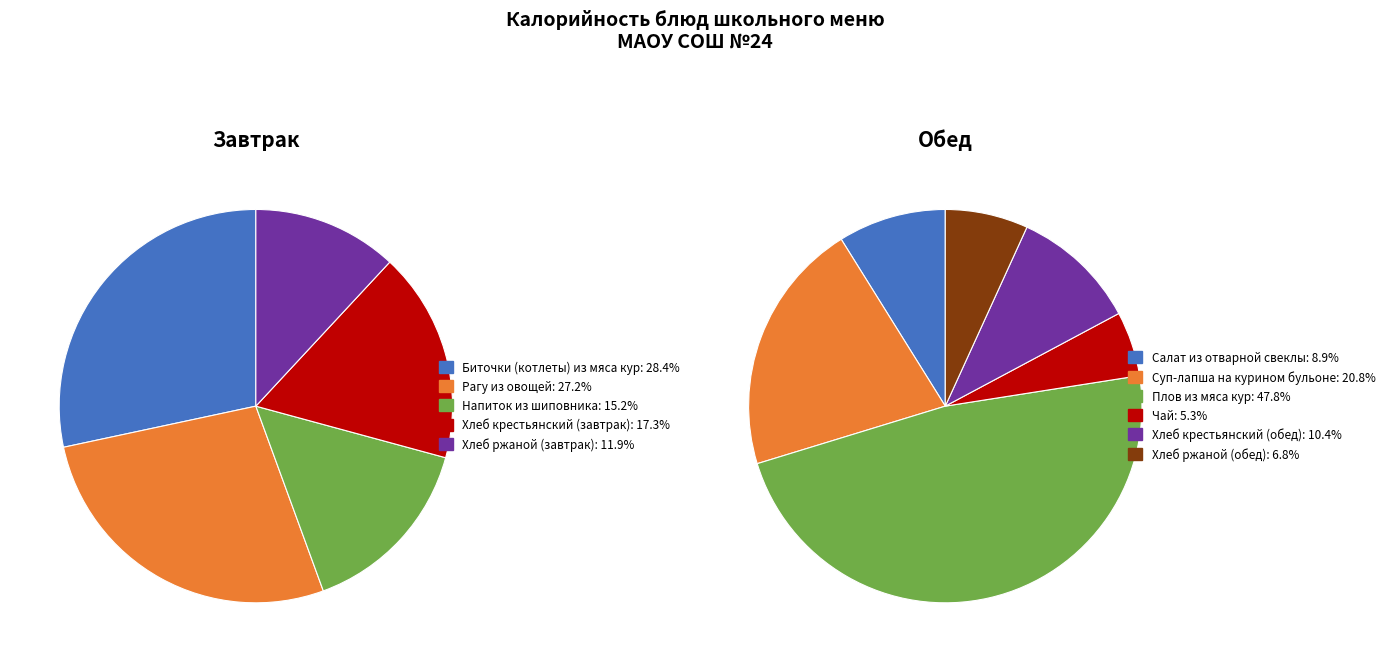

How many slices are in this pie chart?

11